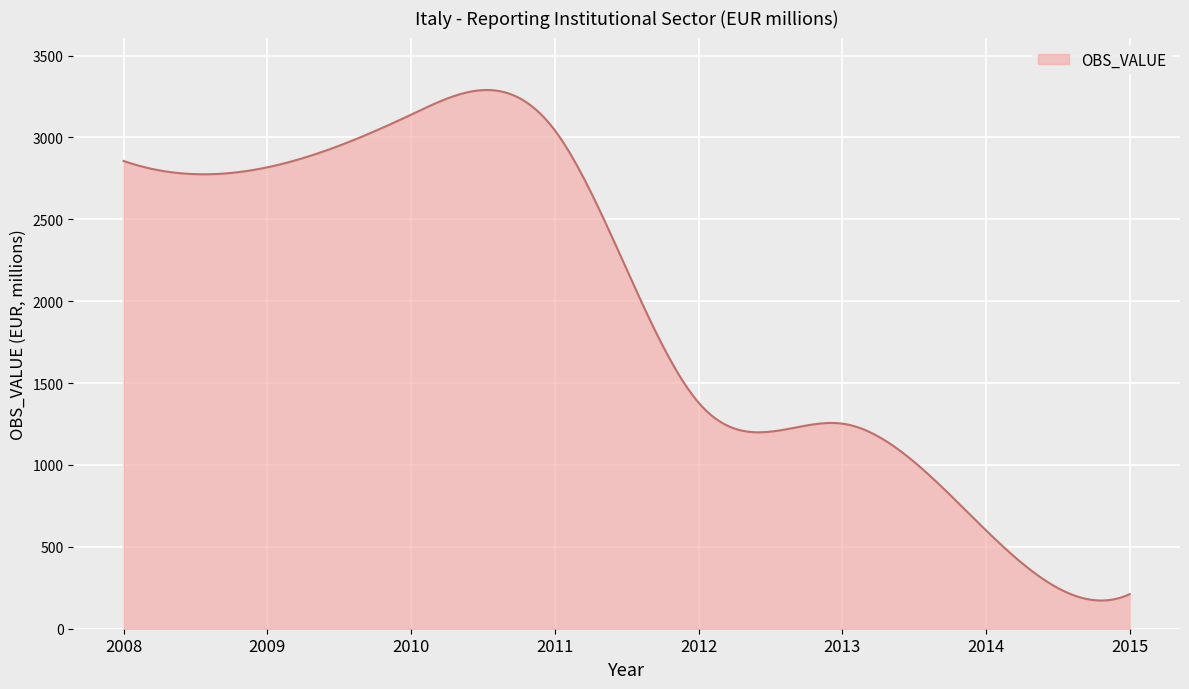

What is the greatest value displayed?

3289.7